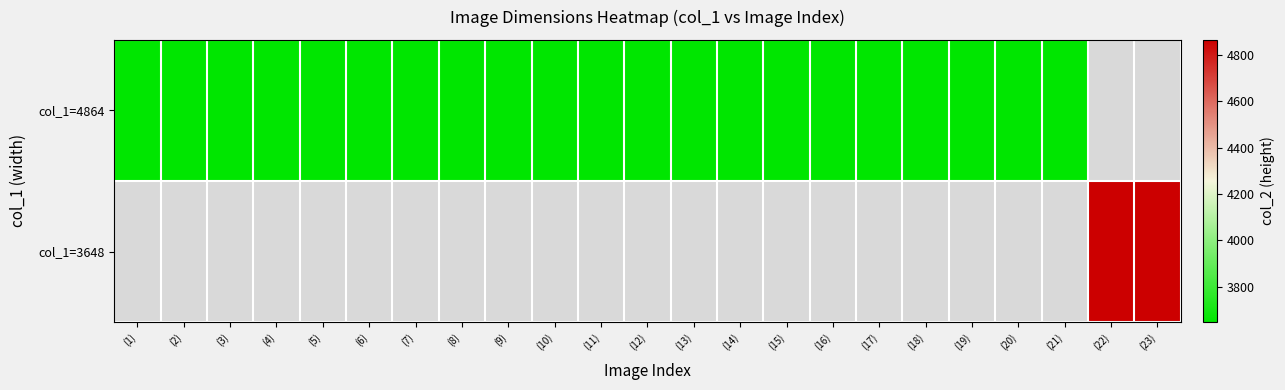

At how many categories does at least one series exceed 4070?

2